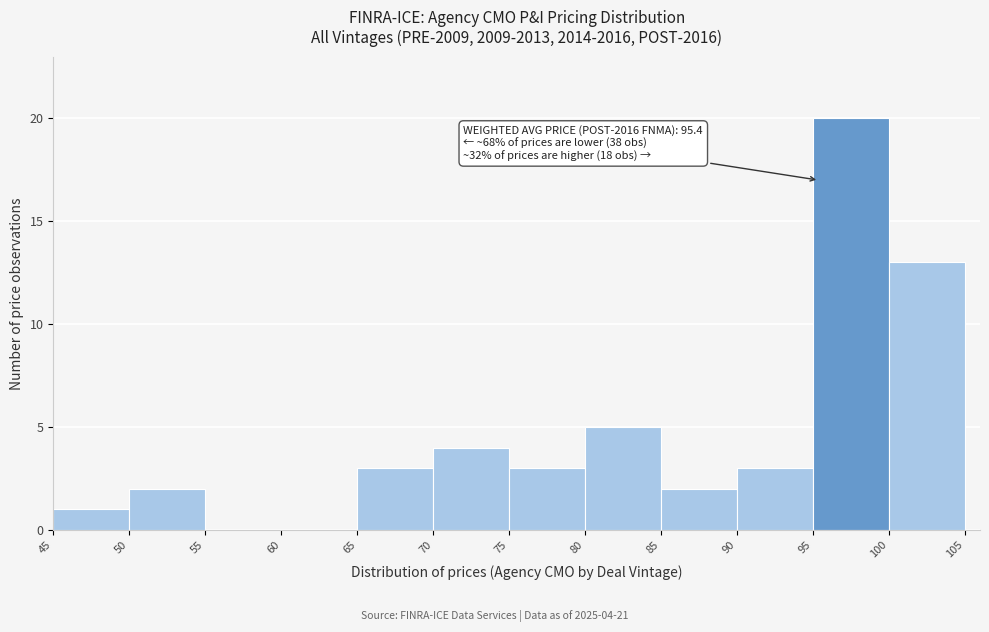

Which range on the x-axis has the tallest bar?

95 to 100